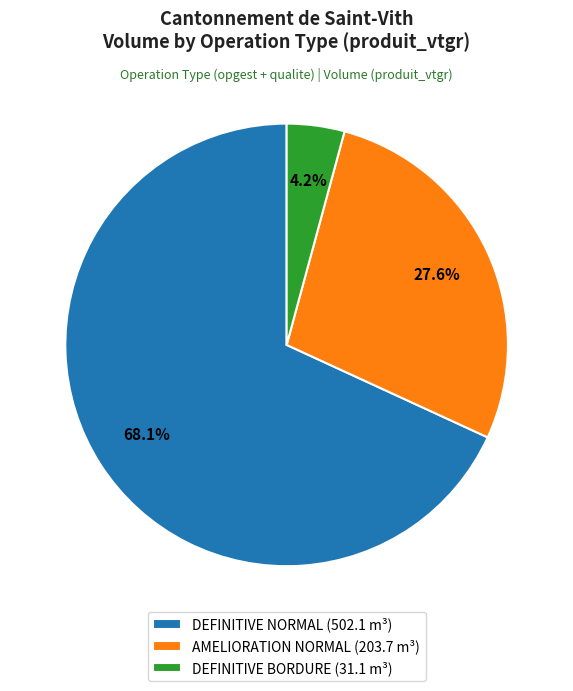

To the nearest percent, what is the difference between the largest and smallest slice percentages?

64%